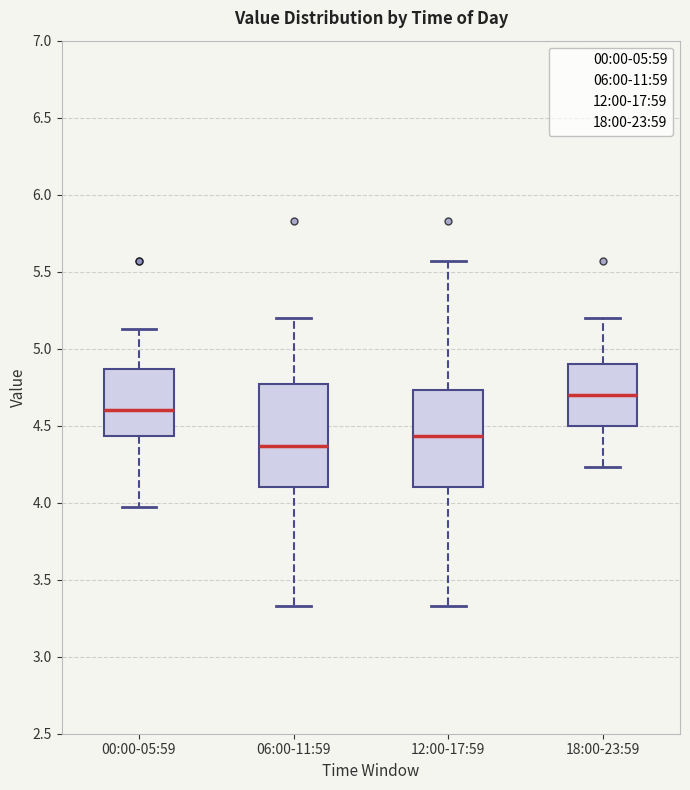

Reading left to right, transcribe this box plot: for each box, give where its median line is, the range the box spans, and where its two whiskers end, as read against the y-axis. The values are not printed on the chart, so give them approximately, as read against the axis.

00:00-05:59: median 4.60, box 4.45 to 4.85, whiskers 3.95 to 5.15
06:00-11:59: median 4.35, box 4.10 to 4.75, whiskers 3.35 to 5.20
12:00-17:59: median 4.45, box 4.10 to 4.75, whiskers 3.35 to 5.55
18:00-23:59: median 4.70, box 4.50 to 4.90, whiskers 4.25 to 5.20